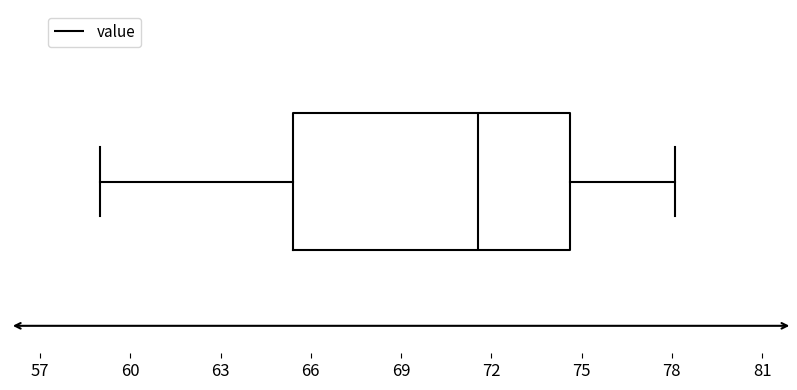

Where does the right whisker of the box end on the x-axis? The values are not printed on the chart, so give them approximately, as read against the axis.

78.0